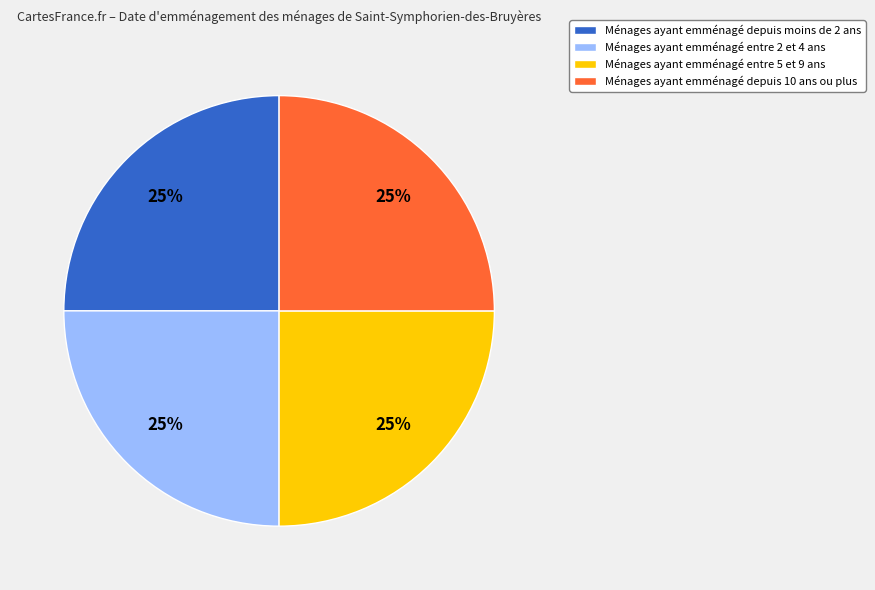

To the nearest percent, what is the average slice percentage?

25%